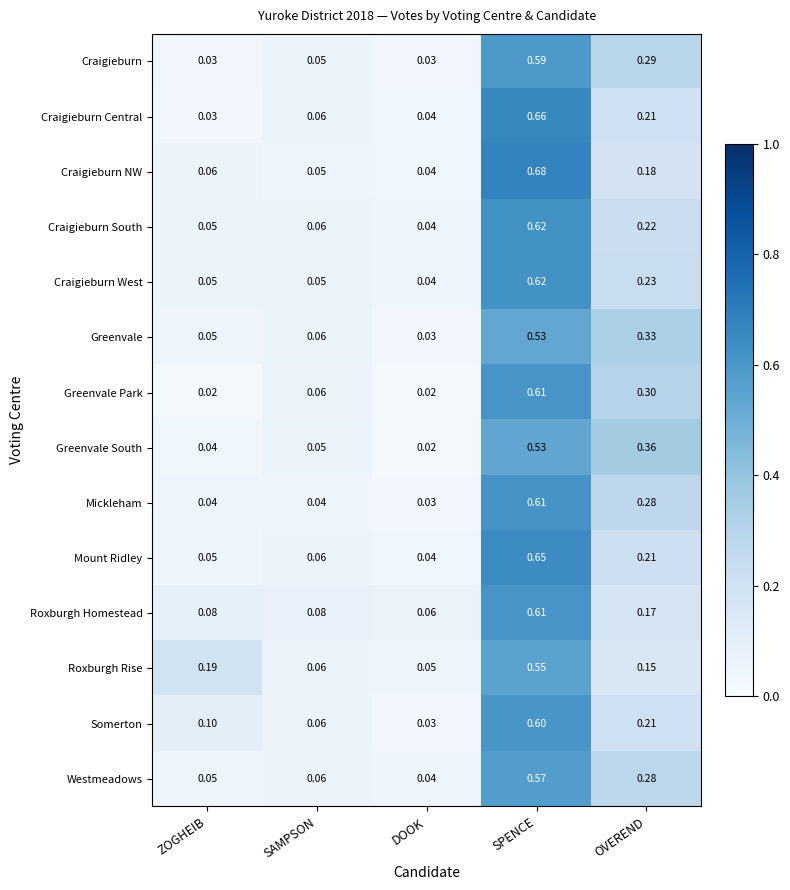

Where is Craigieburn Central nearest to the value 0?

ZOGHEIB